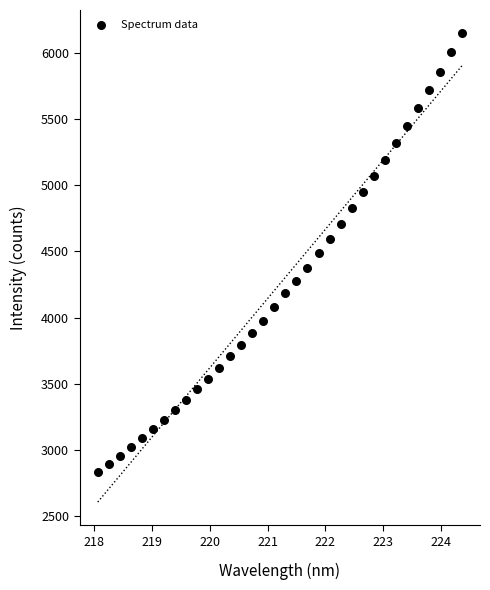

What is the range of Y values (max minus min)?

3309.8